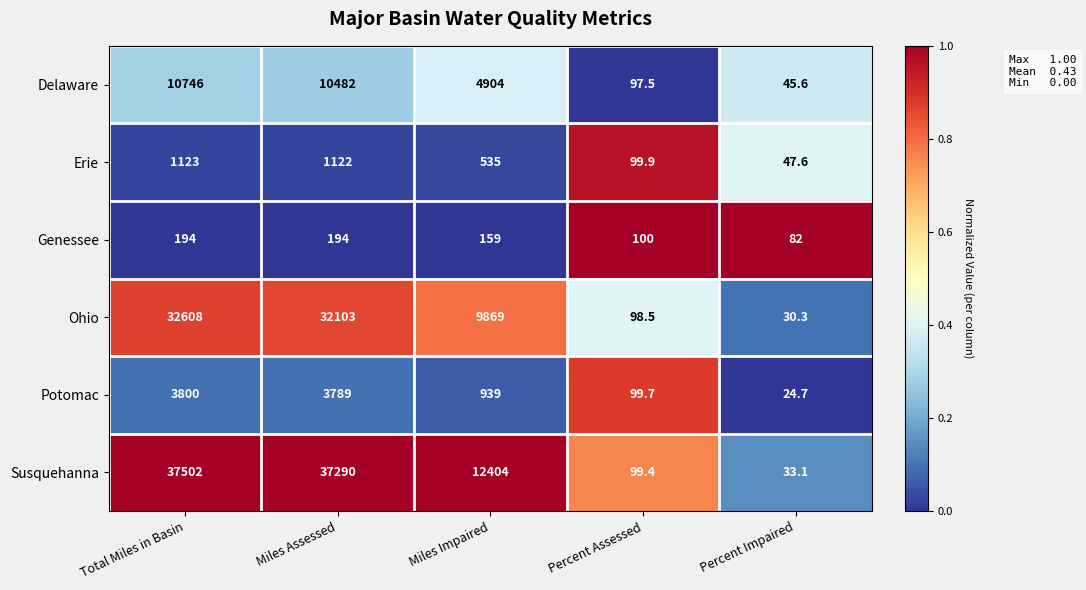

What is the approximate value of Ohio at Percent Impaired?

30.3